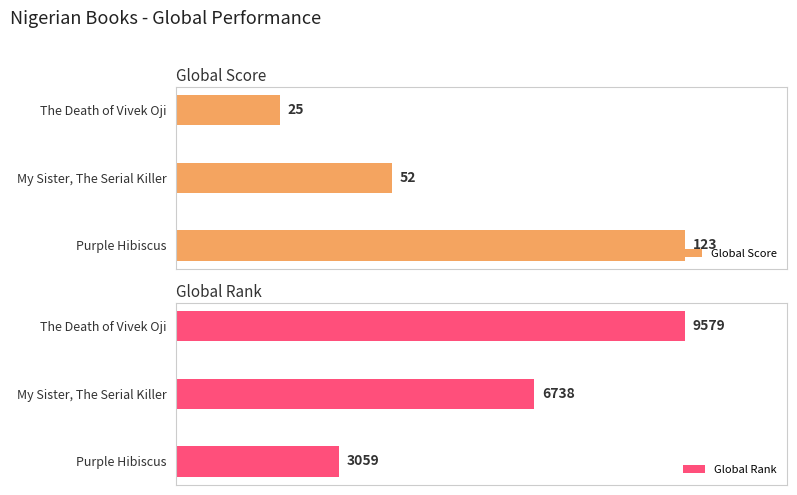

Between My Sister, The Serial Killer and The Death of Vivek Oji, which series saw the biggest shift?

Global Rank